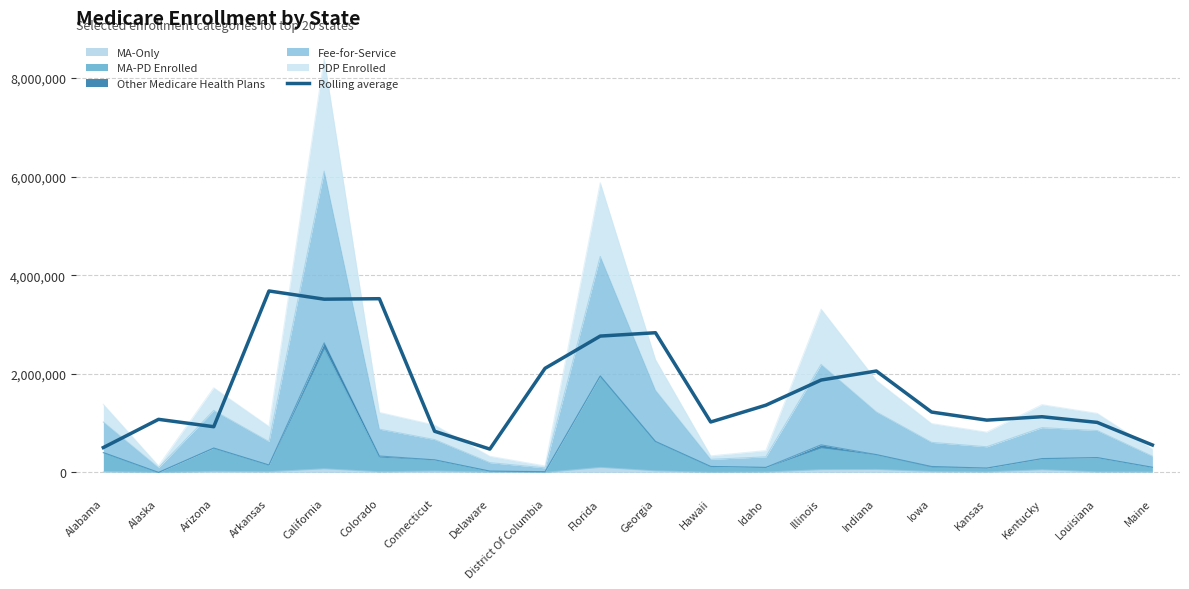

At which category does the data reach its first local peak?

Alaska